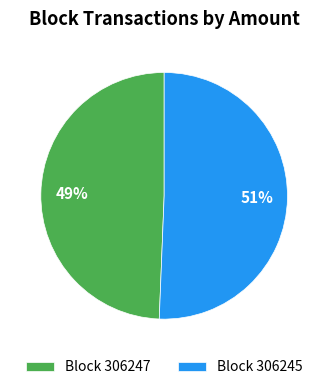

How many segments does this pie chart have?

2